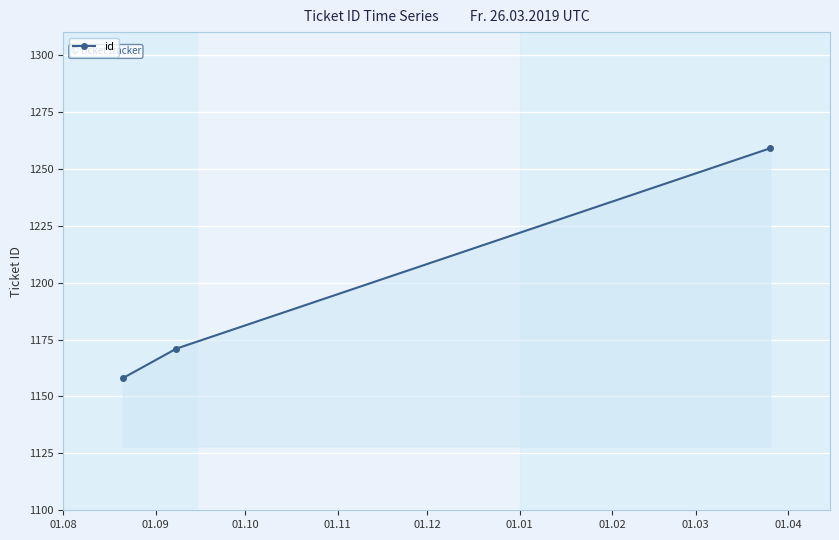

What is the difference between the maximum and minimum values?

101